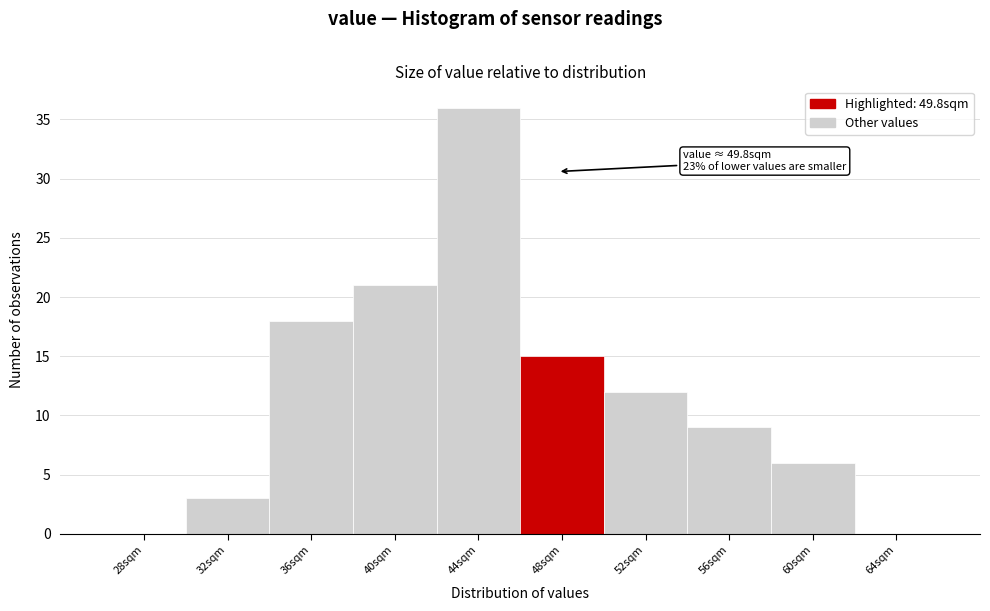

Reading left to right, extract all data points from this chart.

28sqm=0	32sqm=3	36sqm=18	40sqm=21	44sqm=36	48sqm=15	52sqm=12	56sqm=9	60sqm=6	64sqm=0